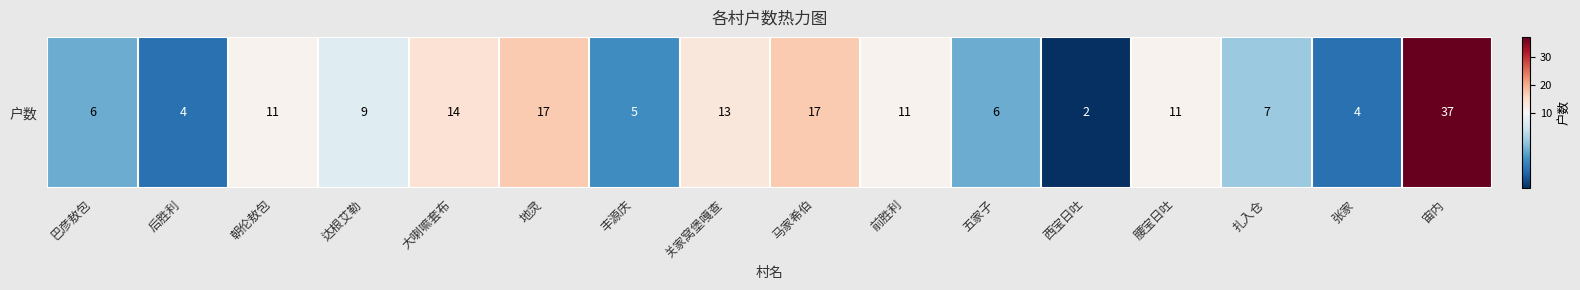

Count the number of values greater than 11.

5